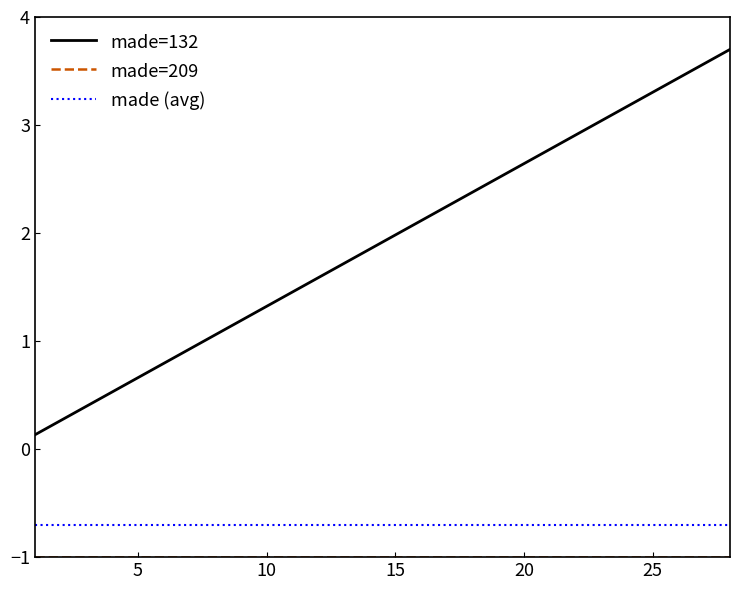

What is the smallest value displayed?

-1.0